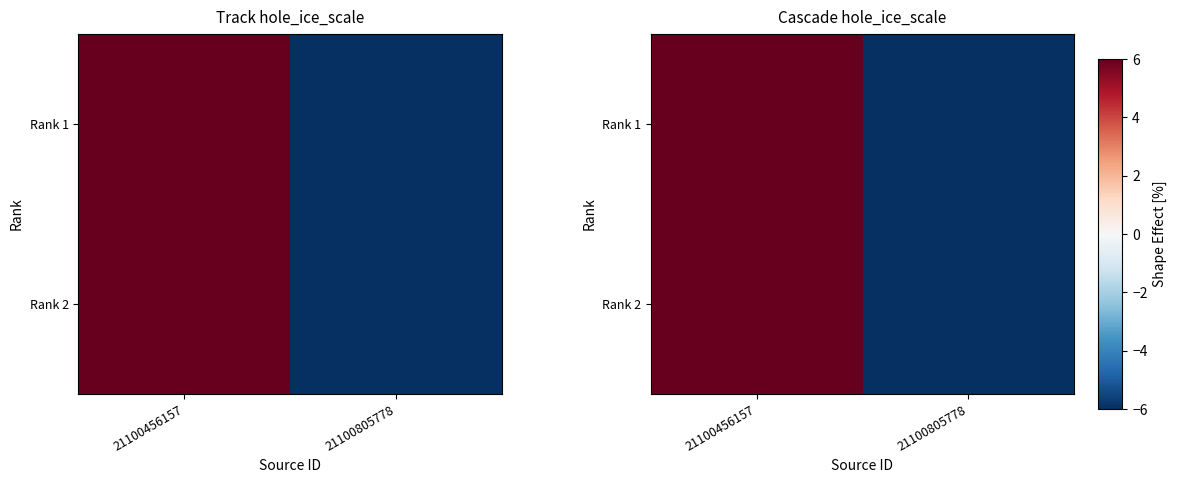

How many distinct data groups are displayed?

2